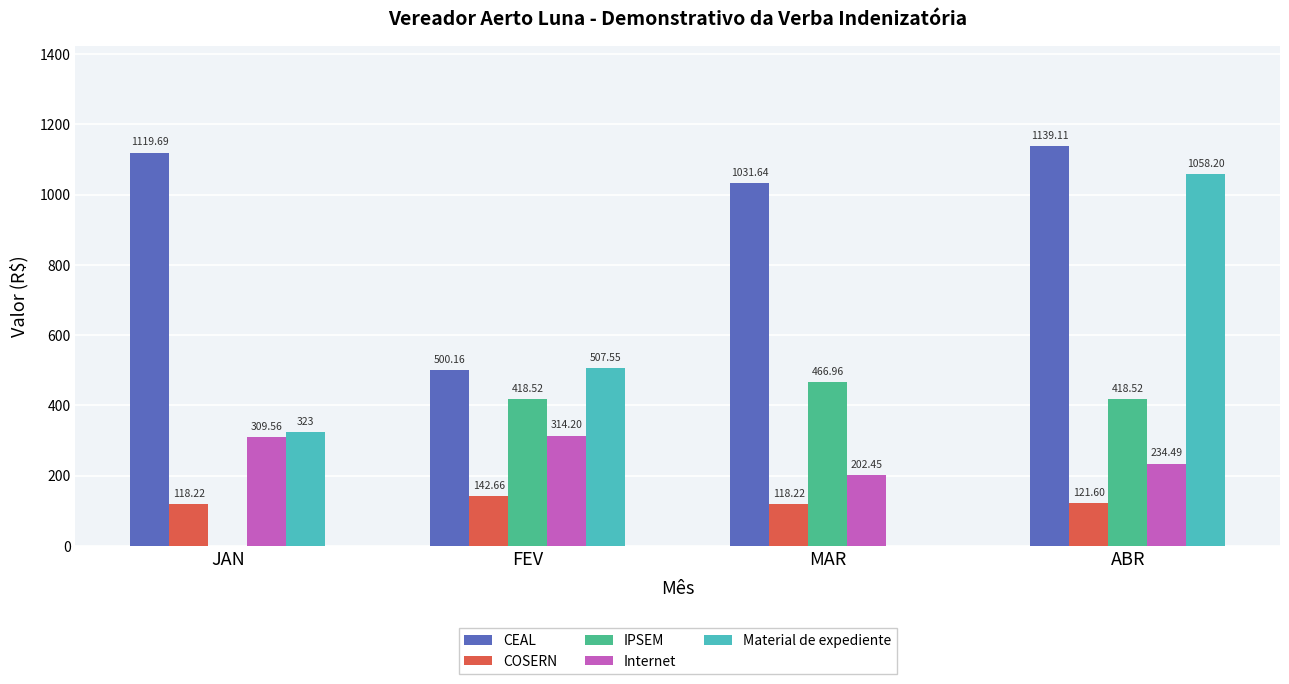

At which label is Material de expediente closest to 529?

FEV